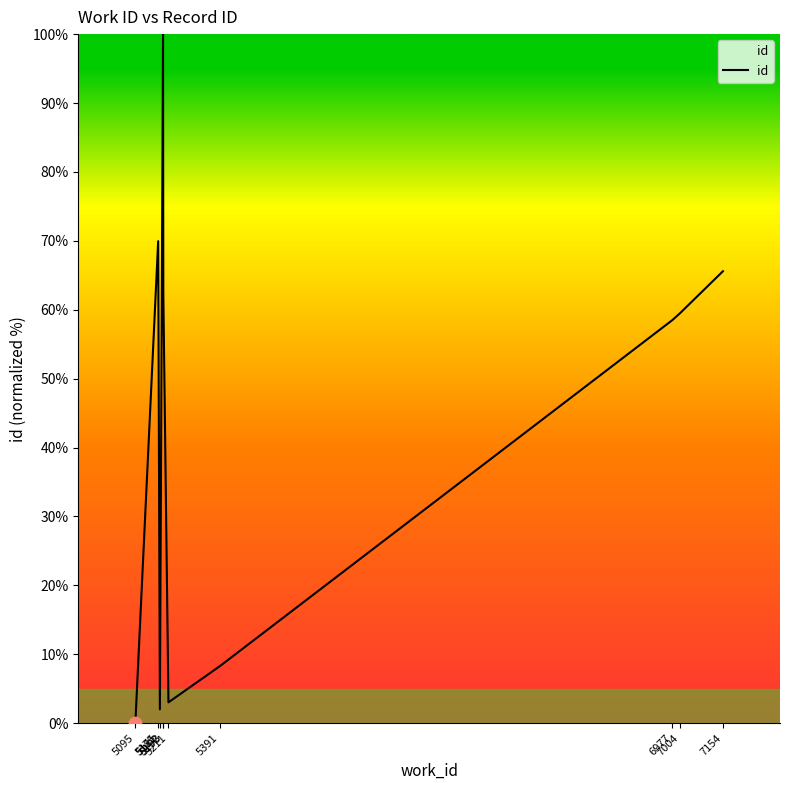

What is the ratio of the value at 6977 to the value at 5211?

19.4